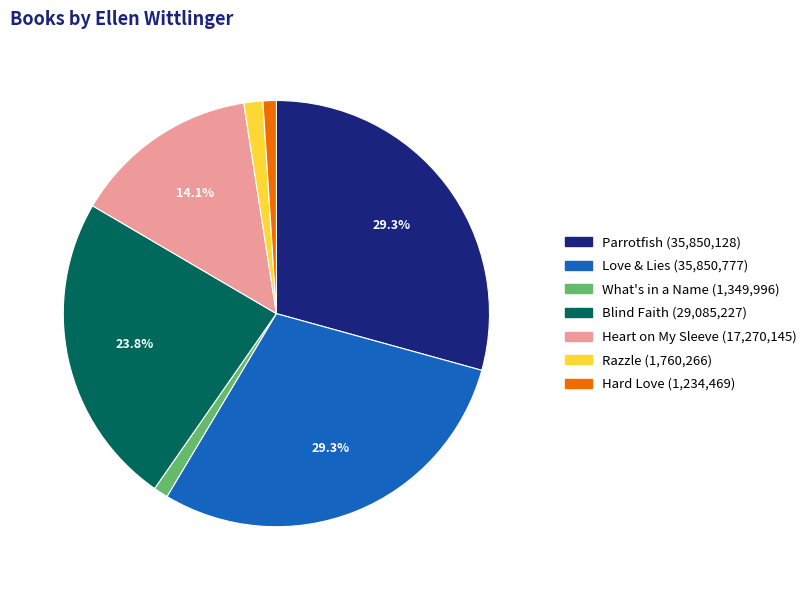

To the nearest percent, what is the average slice percentage?

14%